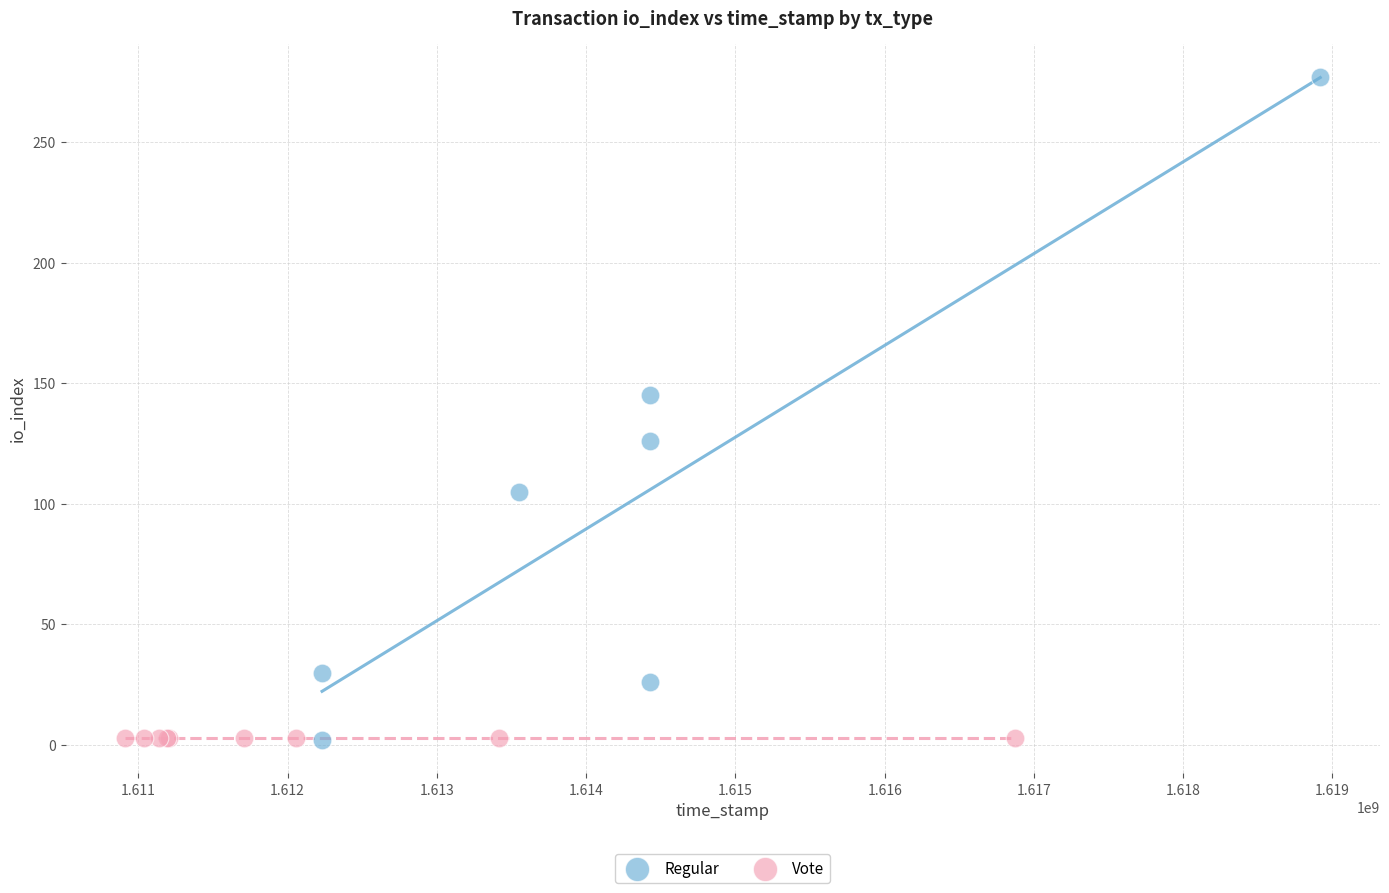

Which series contains the highest Y value?

Regular